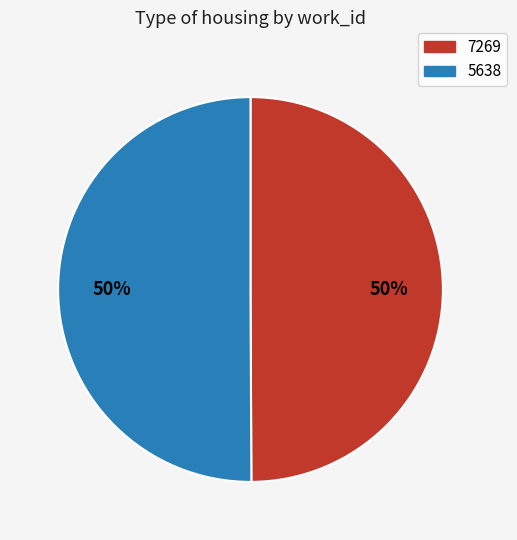

How many segments does this pie chart have?

2